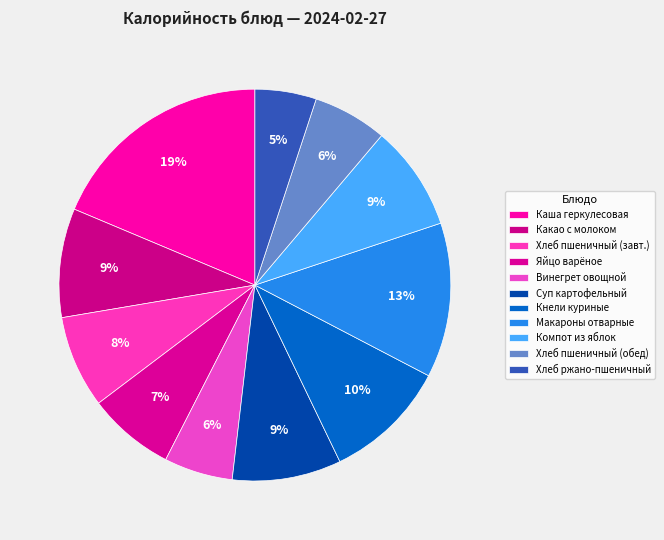

How many slices are in this pie chart?

11